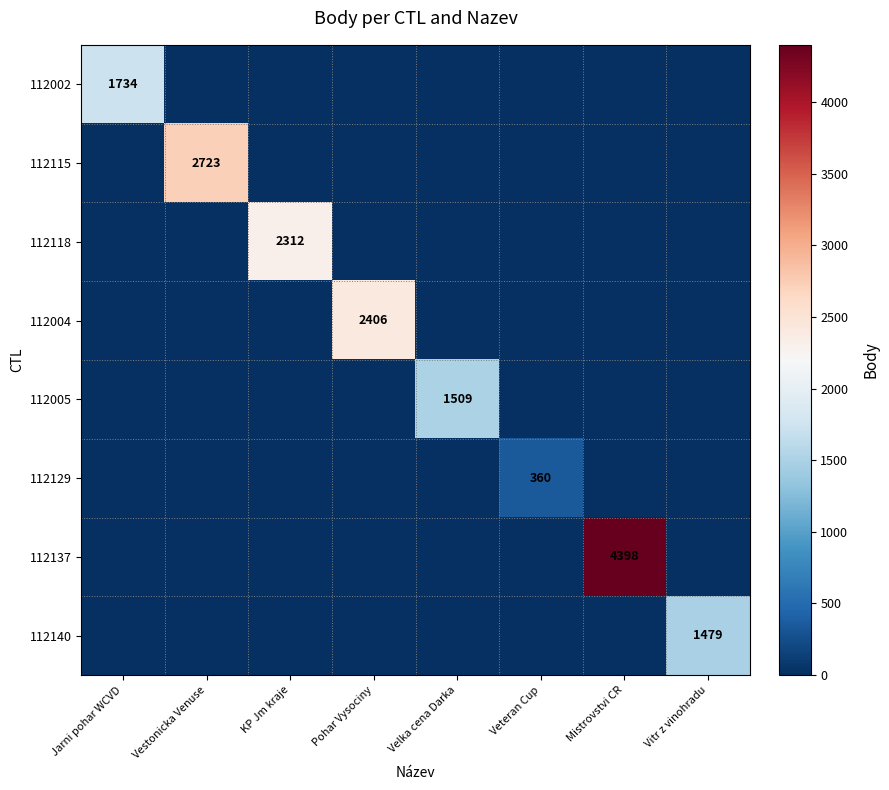

Which label corresponds to the smallest value in the chart?

Vestonicka Venuse